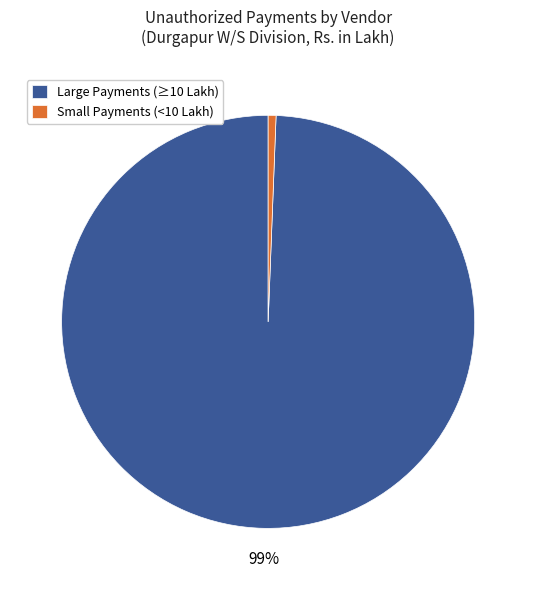

Which has a higher value, Small Payments (<10 Lakh) or Large Payments (≥10 Lakh)?

Large Payments (≥10 Lakh)